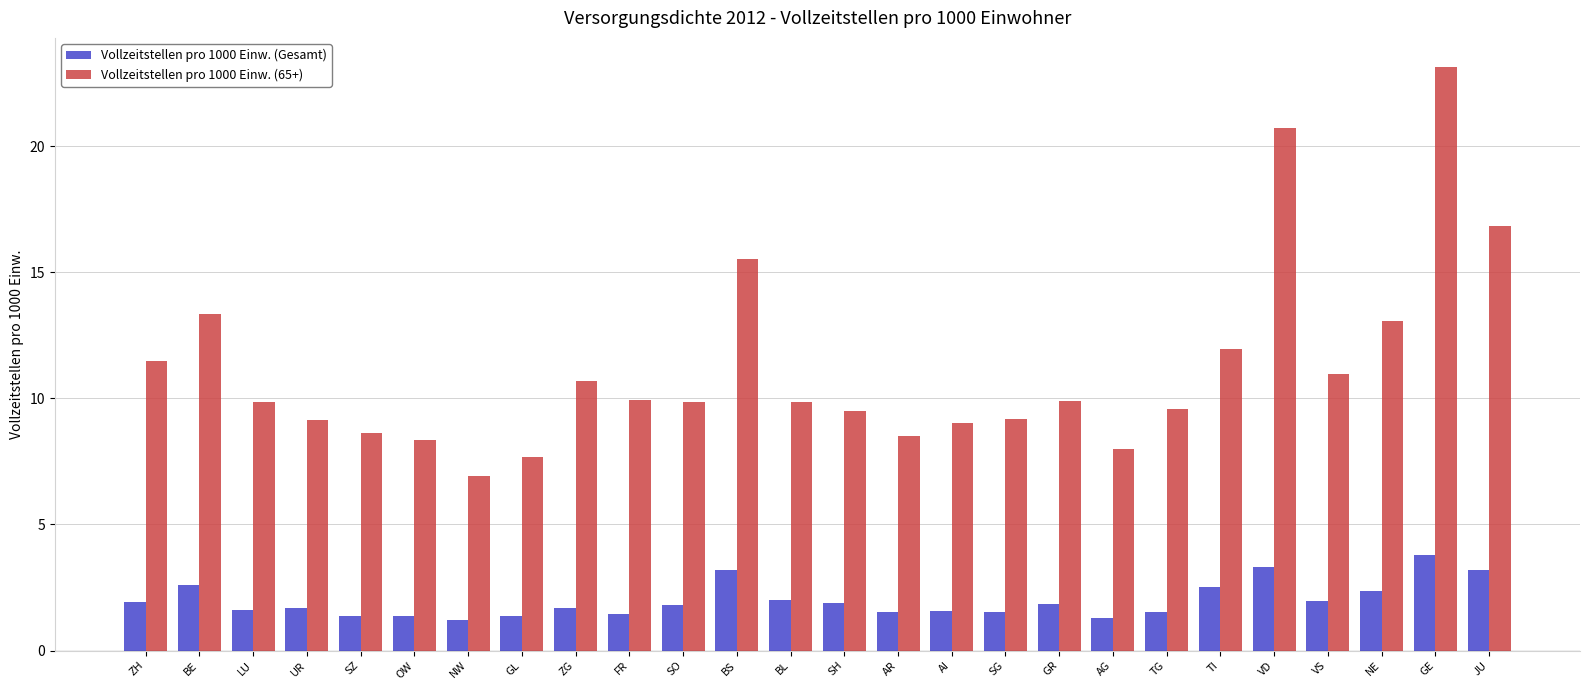

At AG, list the series in order from largest to smallest.

Vollzeitstellen pro 1000 Einw. (65+), Vollzeitstellen pro 1000 Einw. (Gesamt)